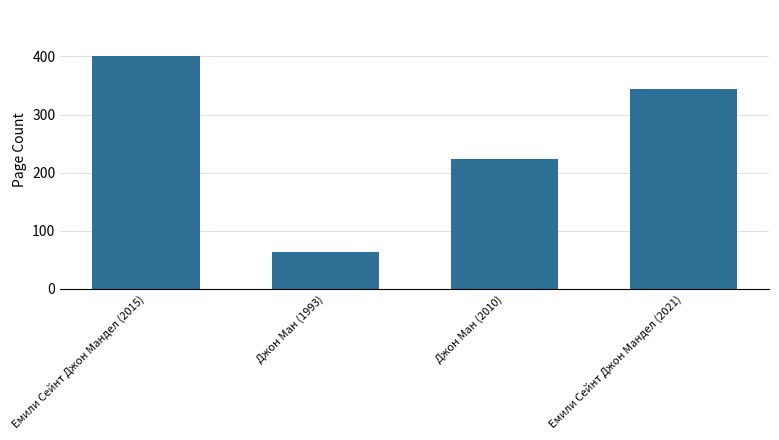

What is the difference between the values at Джон Ман (2010) and Емили Сейнт Джон Мандел (2021)?

120